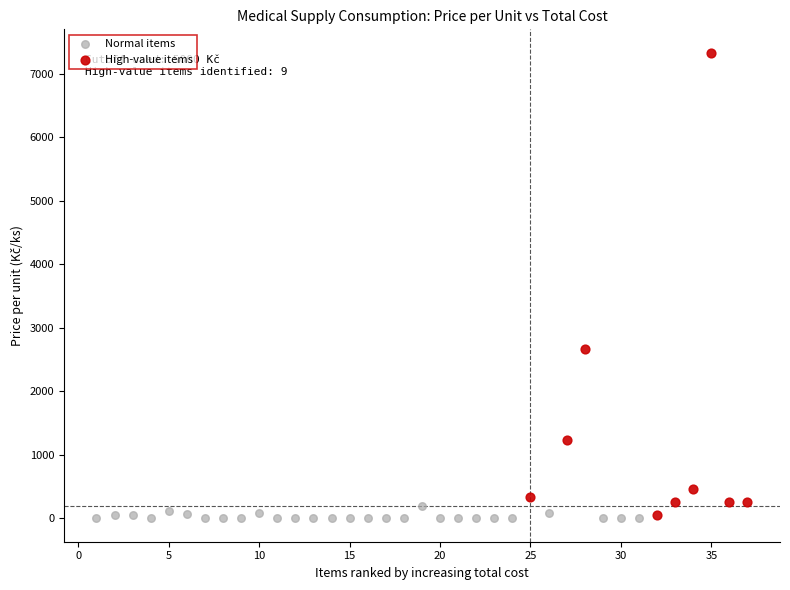

Which series contains the highest Y value?

High-value items